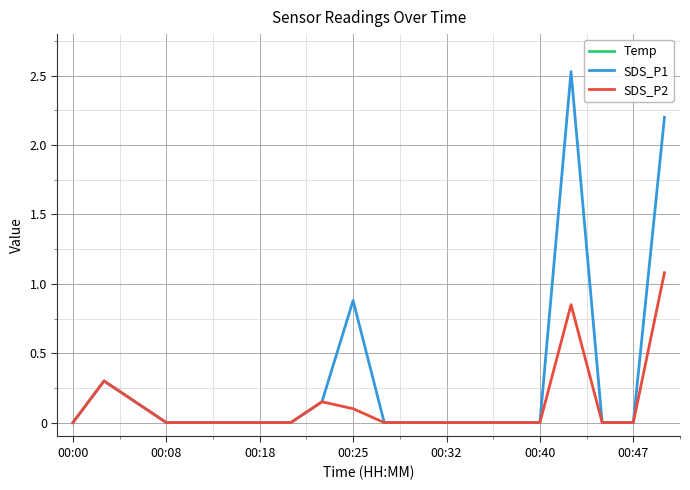

True or false: SDS_P2 and SDS_P1 cross at least once.

False